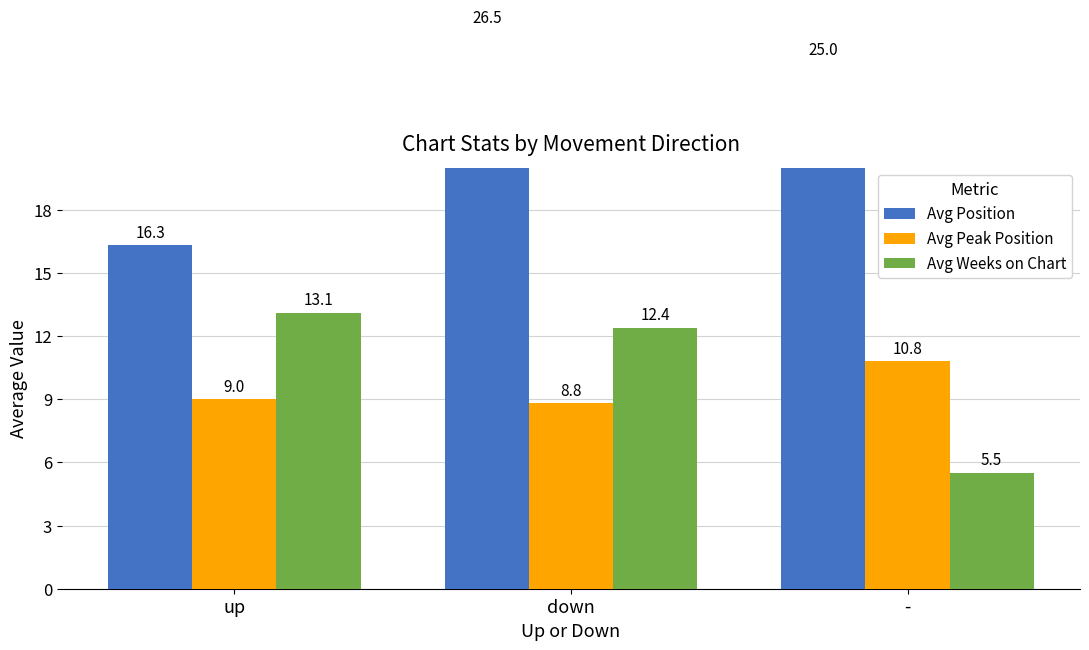

At -, list the series in order from largest to smallest.

Avg Position, Avg Peak Position, Avg Weeks on Chart